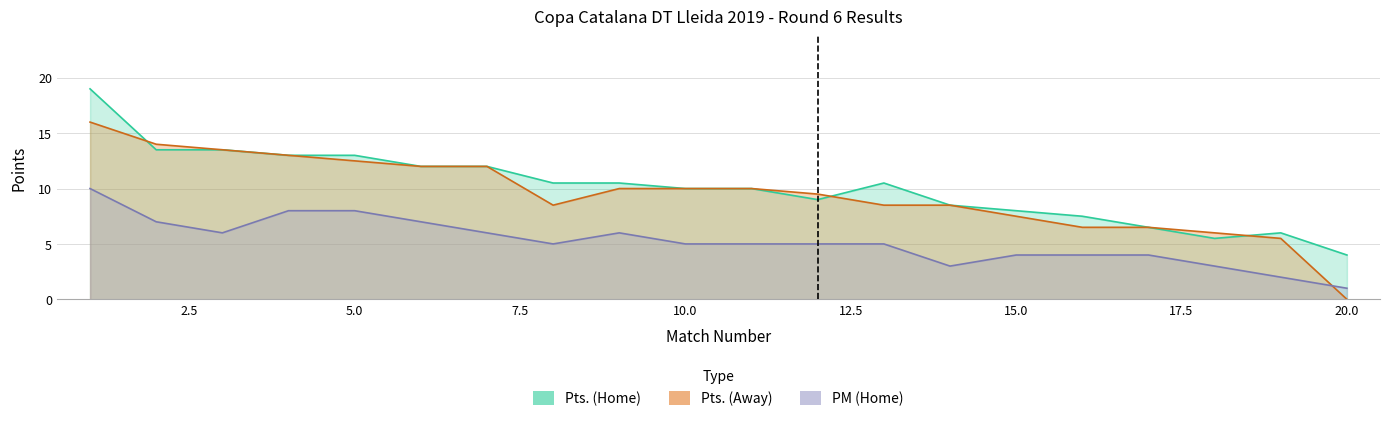

Reading left to right, list all the values displayed in this chart.

Pts. (Home): 1=19.0	2=13.5	3=13.5	4=13.0	5=13.0	6=12.0	7=12.0	8=10.5	9=10.5	10=10.0	11=10.0	12=9.0	13=10.5	14=8.5	15=8.0	16=7.5	17=6.5	18=5.5	19=6.0	20=4.0
Pts. (Away): 1=16.0	2=14.0	3=13.5	4=13.0	5=12.5	6=12.0	7=12.0	8=8.5	9=10.0	10=10.0	11=10.0	12=9.5	13=8.5	14=8.5	15=7.5	16=6.5	17=6.5	18=6.0	19=5.5	20=0.0
PM (Home): 1=10.0	2=7.0	3=6.0	4=8.0	5=8.0	6=7.0	7=6.0	8=5.0	9=6.0	10=5.0	11=5.0	12=5.0	13=5.0	14=3.0	15=4.0	16=4.0	17=4.0	18=3.0	19=2.0	20=1.0